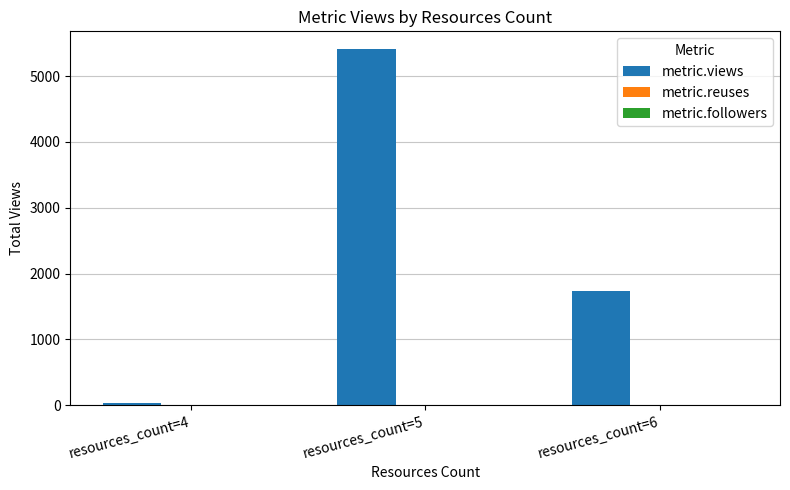

The value of metric.views at resources_count=6 is 1737. True or false?

True